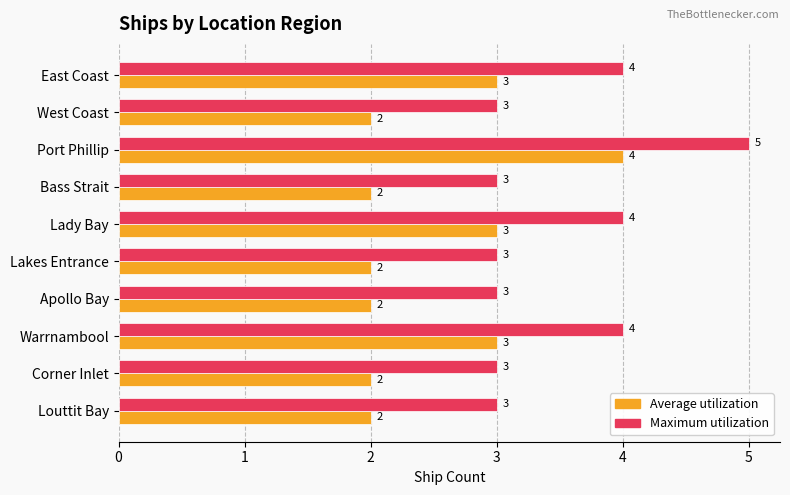

The Maximum utilization series shows 2 at East Coast. True or false?

False